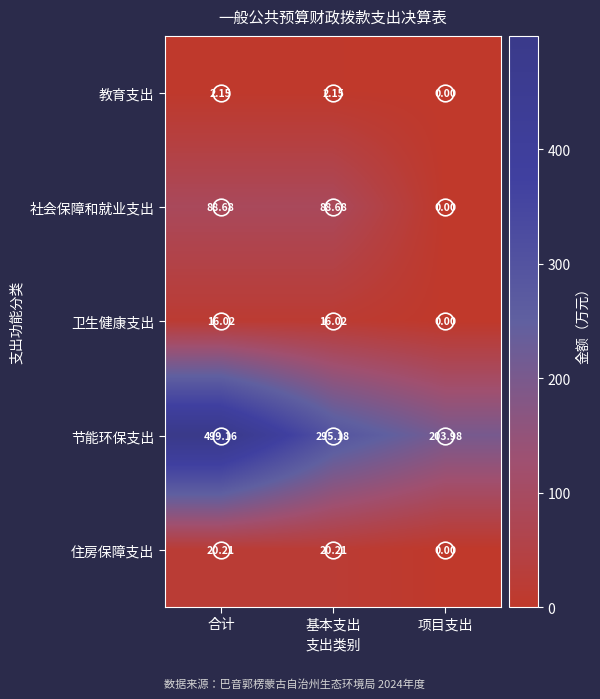

Which category has the highest value across all series?

合计